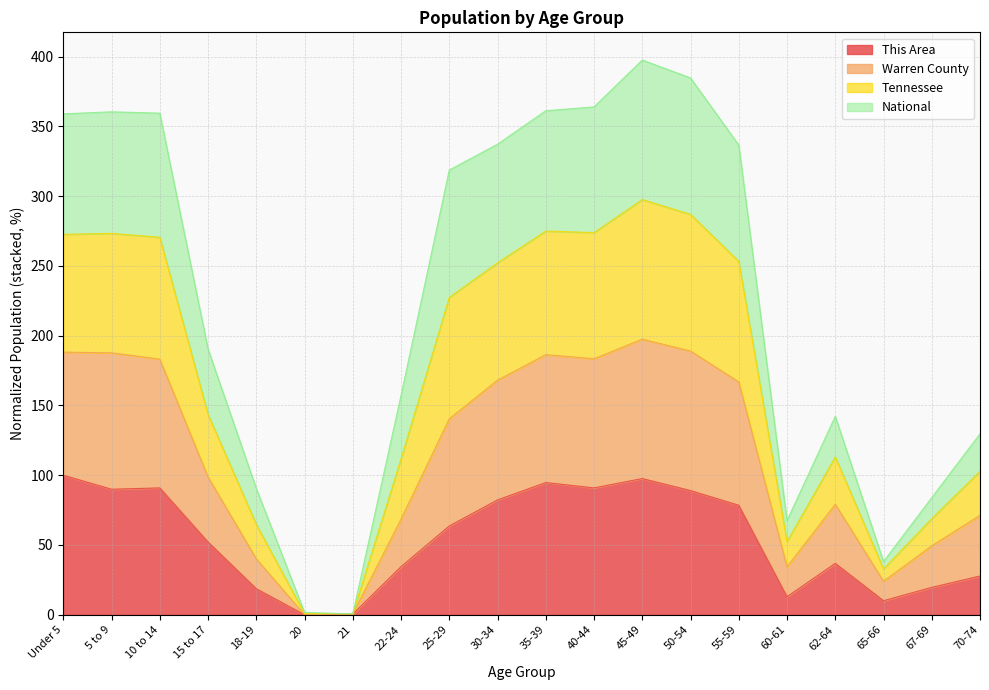

The Warren County series shows 179.8 at Under 5. True or false?

False